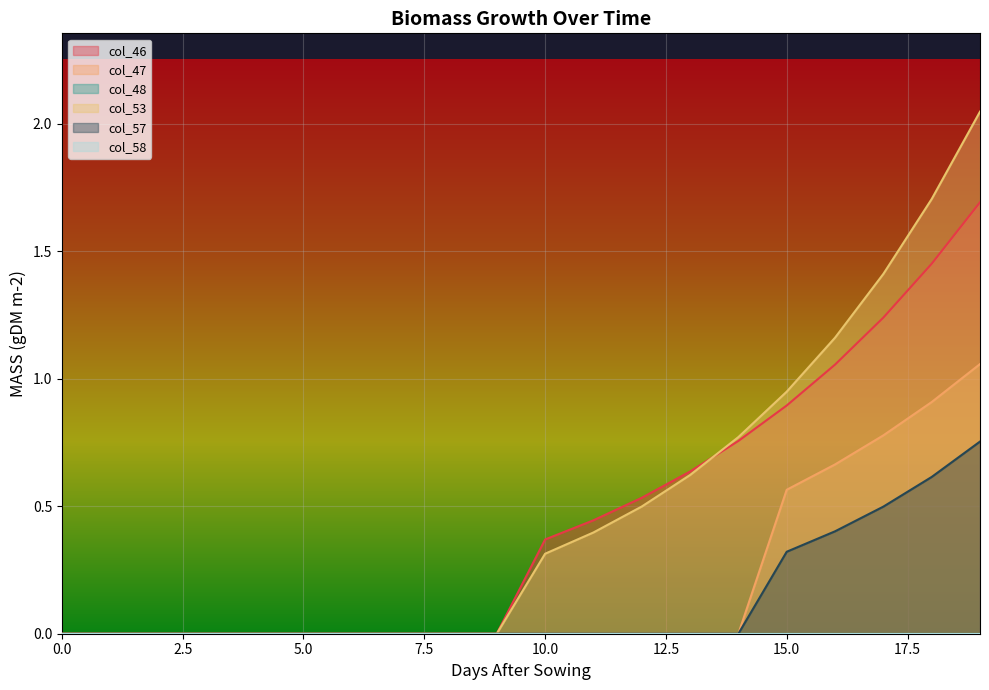

Count the number of data series in this chart.

4